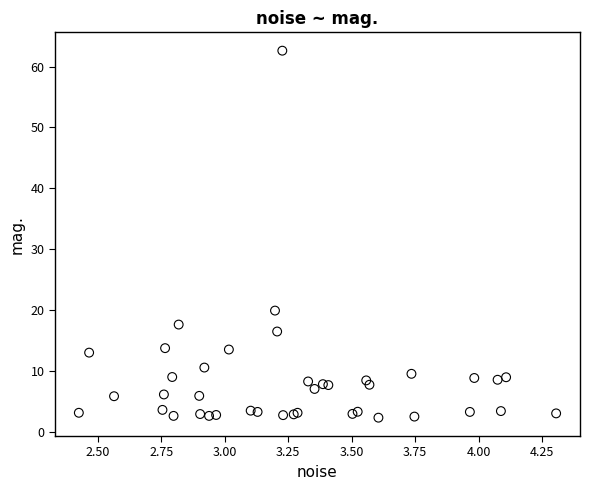

What Y value in the scatter plot is closest to 32?

19.9